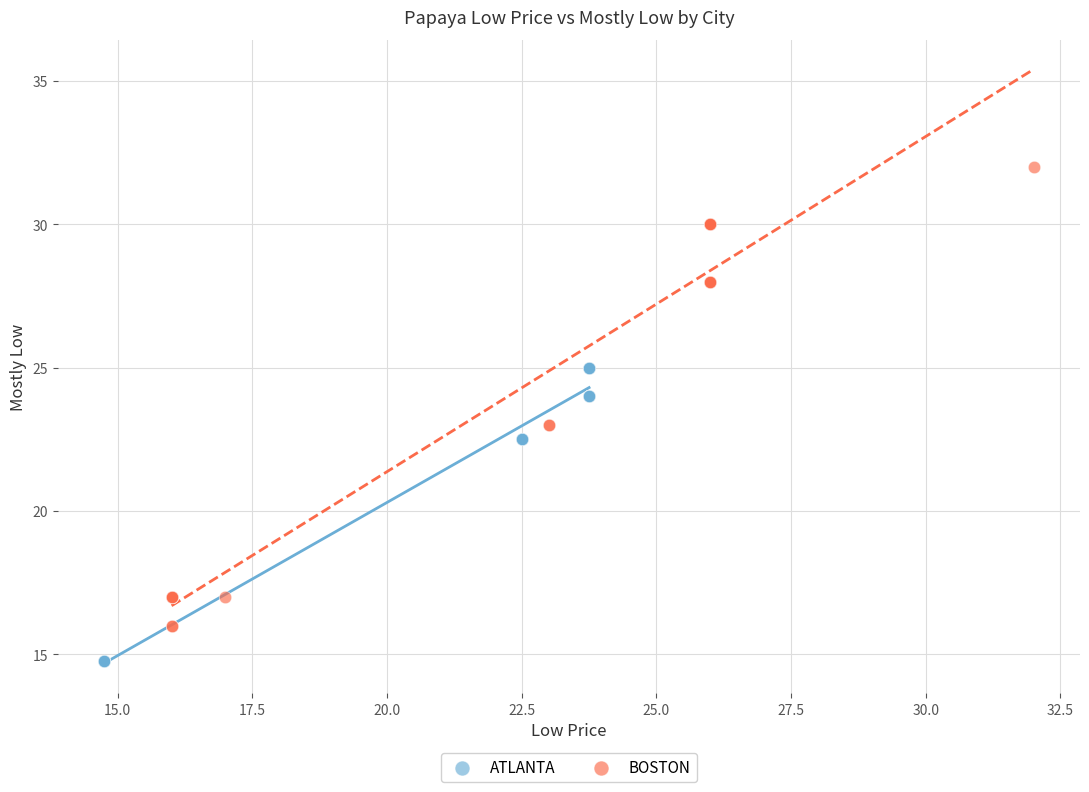

Which series contains the lowest Y value?

ATLANTA